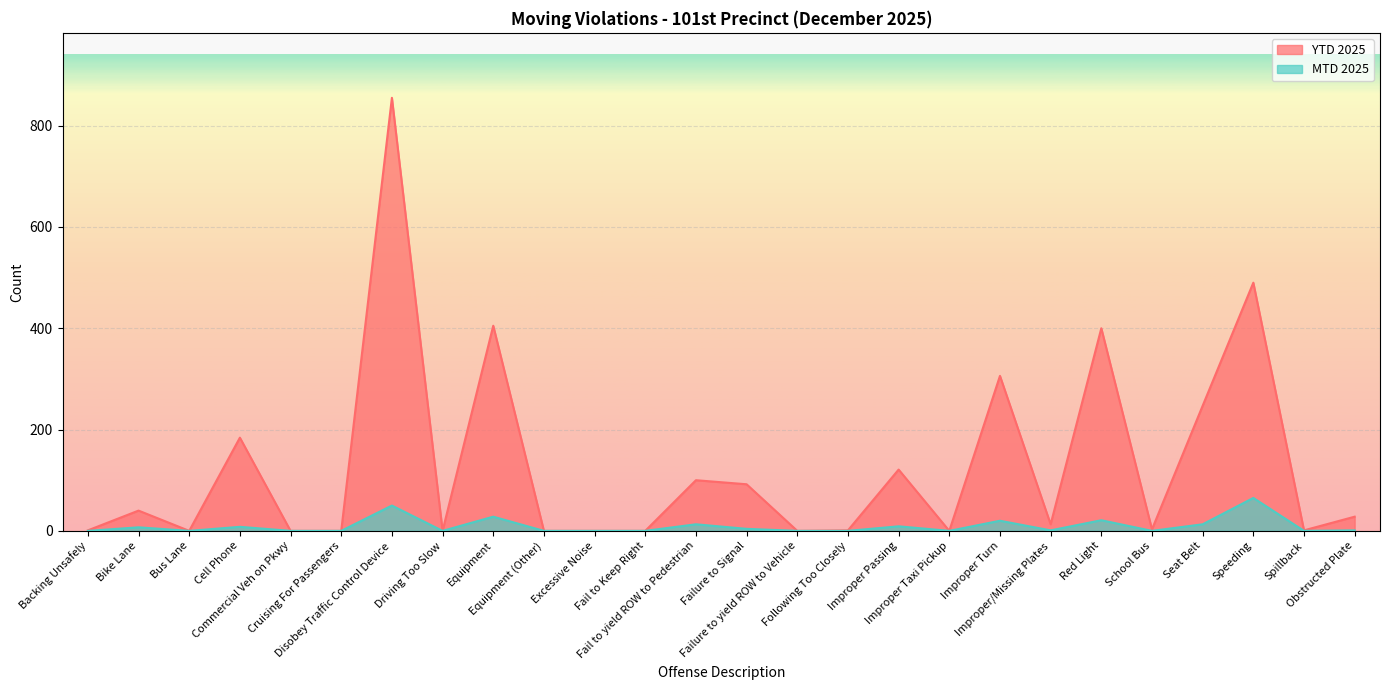

What is the maximum value for YTD 2025?

855